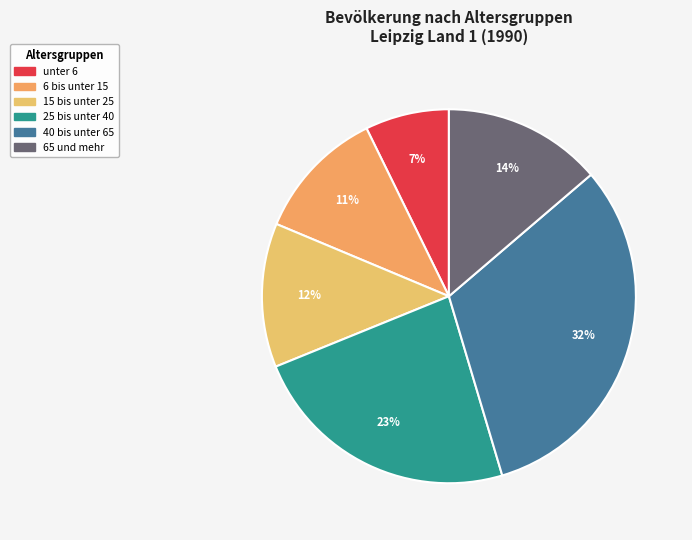

Which category has the biggest portion of the pie?

40 bis unter 65